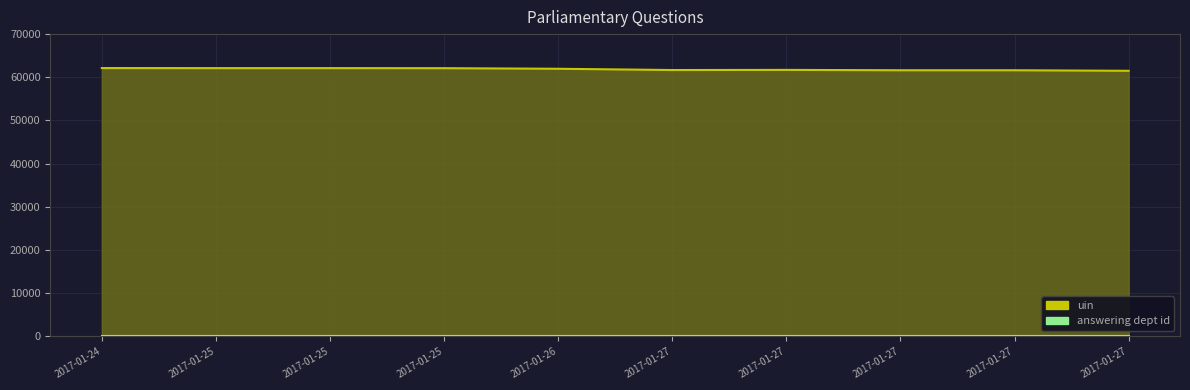

List the series in order of their overall mean, highest first.

uin, answering dept id